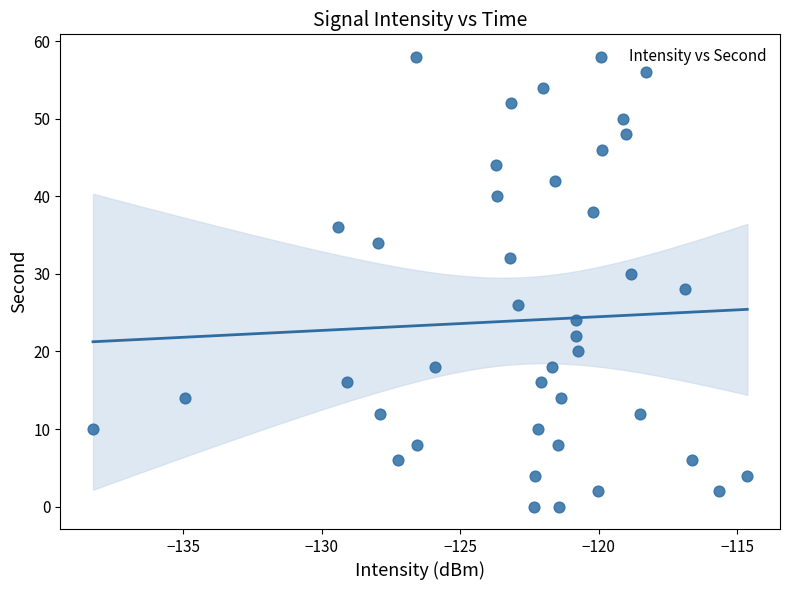

What is the range of Y values (max minus min)?

58